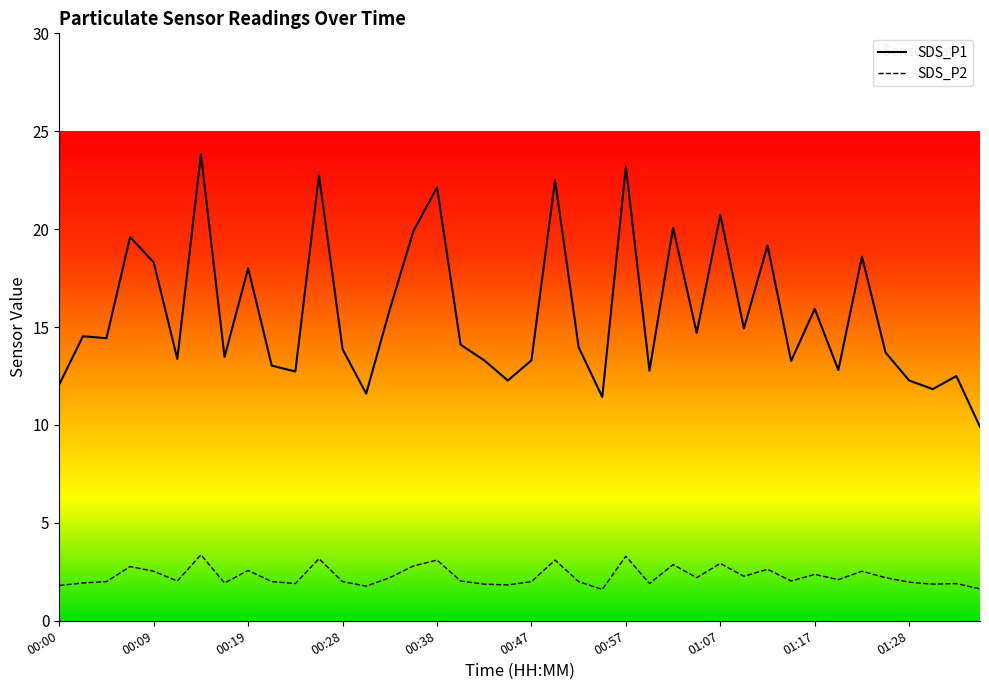

True or false: SDS_P1 and SDS_P2 intersect in this chart.

False